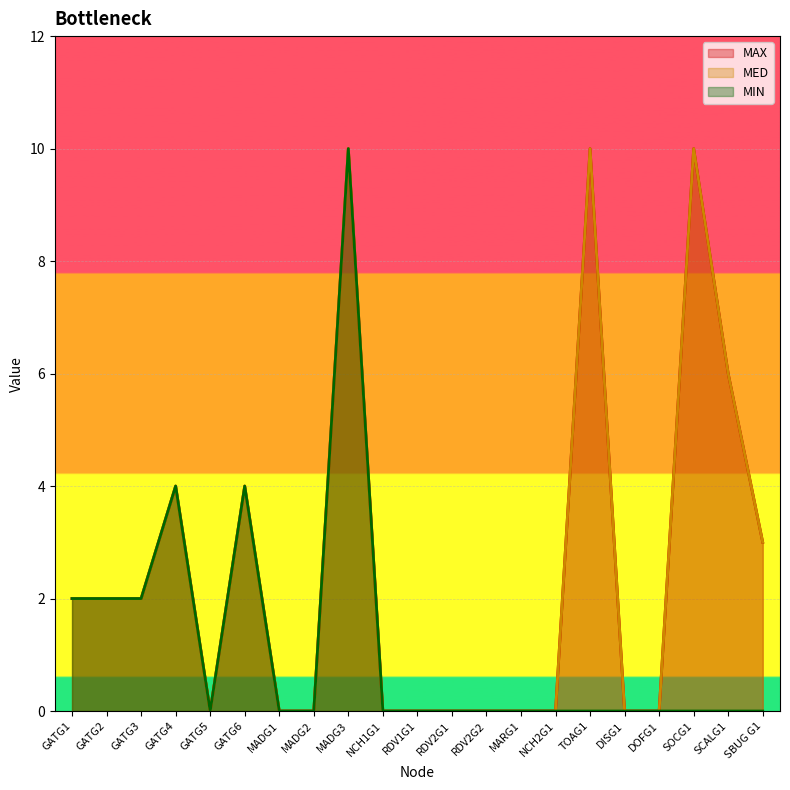

What is the label of the 14th point from the right?

MADG2